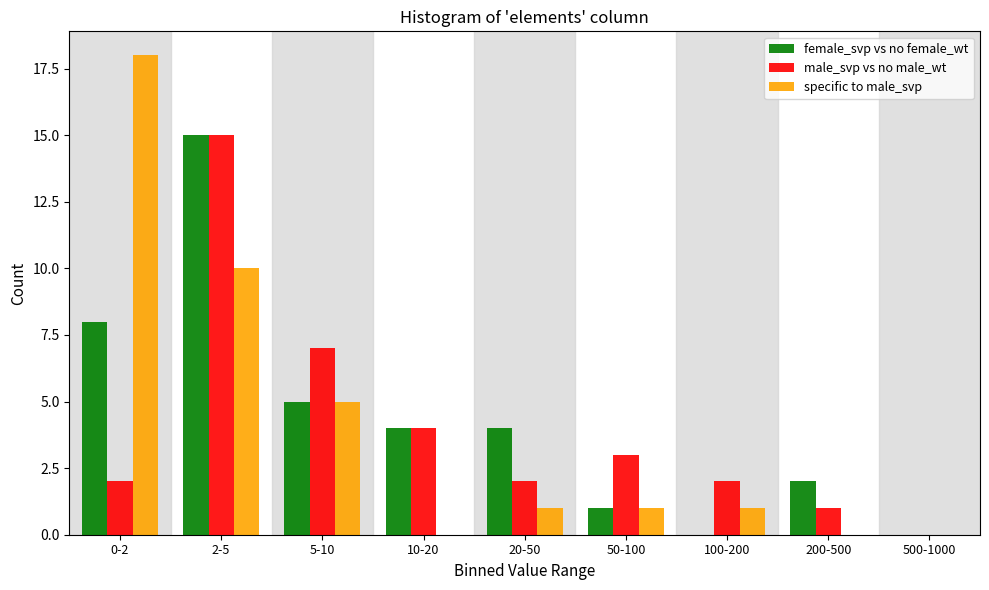

Reading left to right, what are all the values shown in this chart?

female_svp vs no female_wt: 0-2=8	2-5=15	5-10=5	10-20=4	20-50=4	50-100=1	100-200=0	200-500=2	500-1000=0
male_svp vs no male_wt: 0-2=2	2-5=15	5-10=7	10-20=4	20-50=2	50-100=3	100-200=2	200-500=1	500-1000=0
specific to male_svp: 0-2=18	2-5=10	5-10=5	10-20=0	20-50=1	50-100=1	100-200=1	200-500=0	500-1000=0